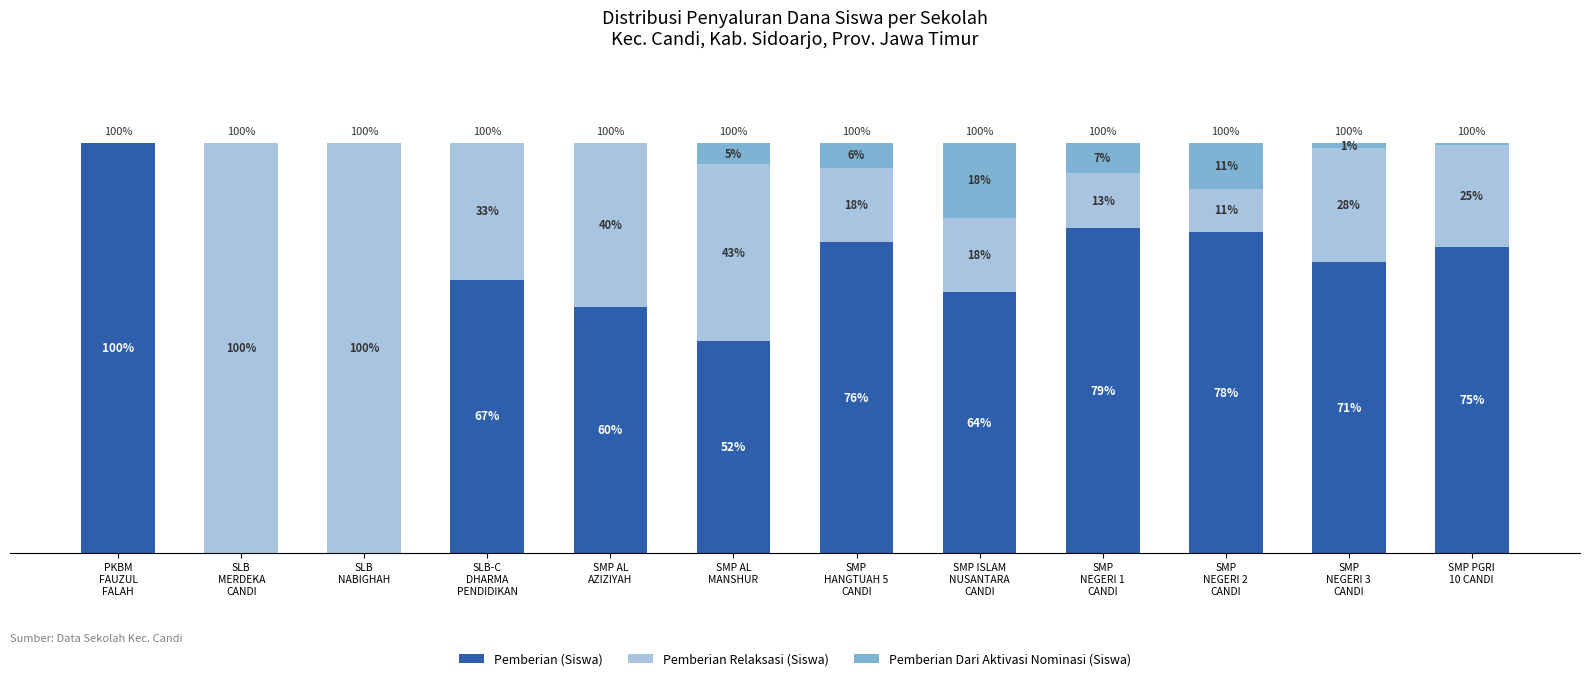

What is the total value across all series at PKBM
FAUZUL
FALAH?

100.0